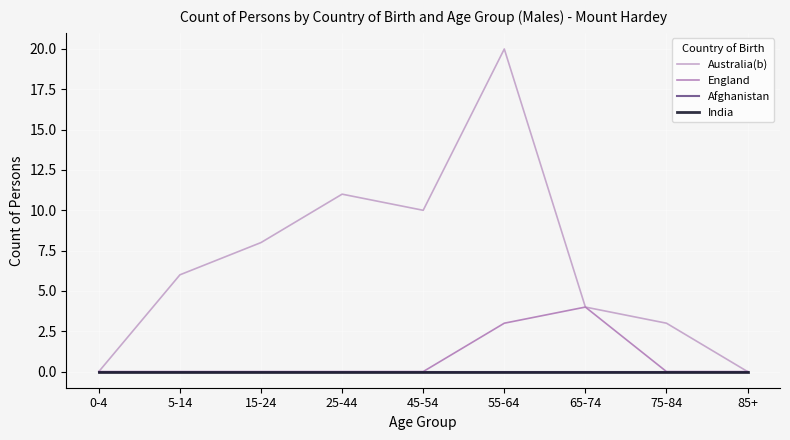

Does the chart display data point markers on the line(s)?

No